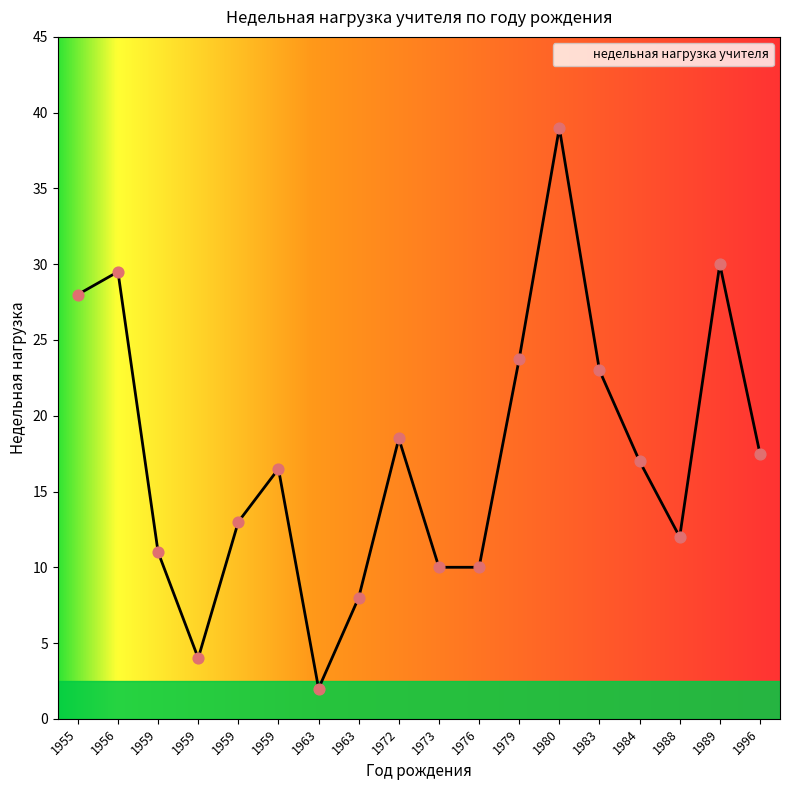

Between 1973 and 1989, which is larger?

1989